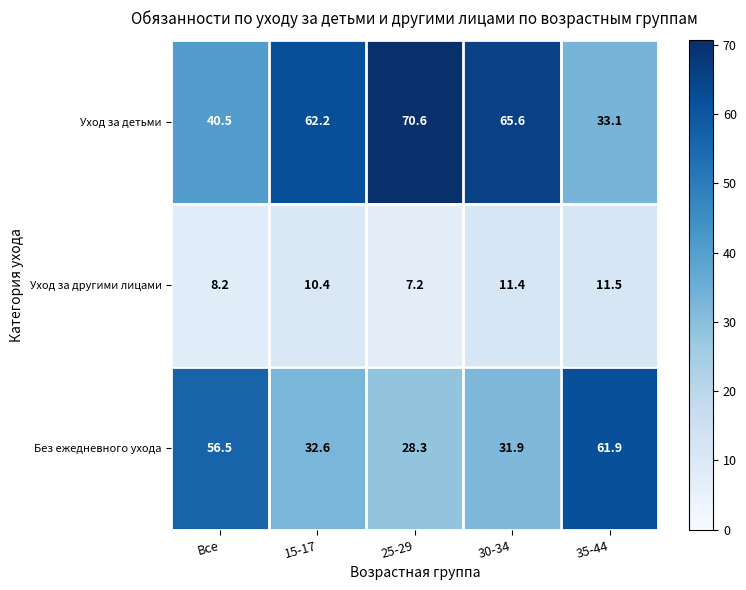

How many data points does each series have?

5